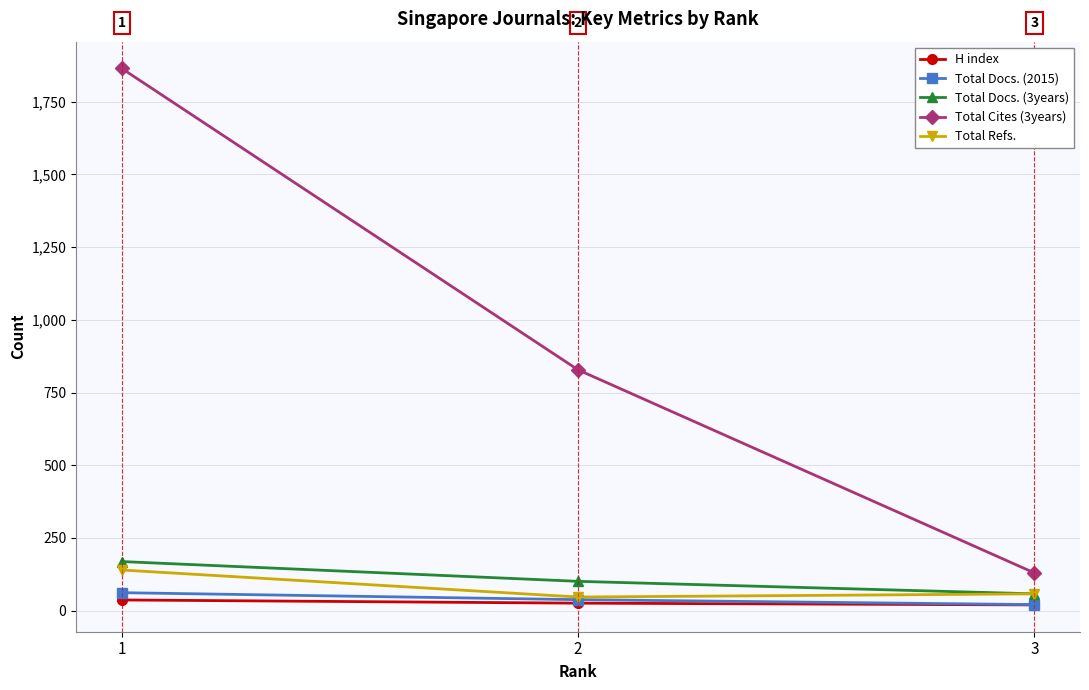

Rank the series by their maximum value, from lowest to highest.

H index, Total Docs. (2015), Total Refs., Total Docs. (3years), Total Cites (3years)